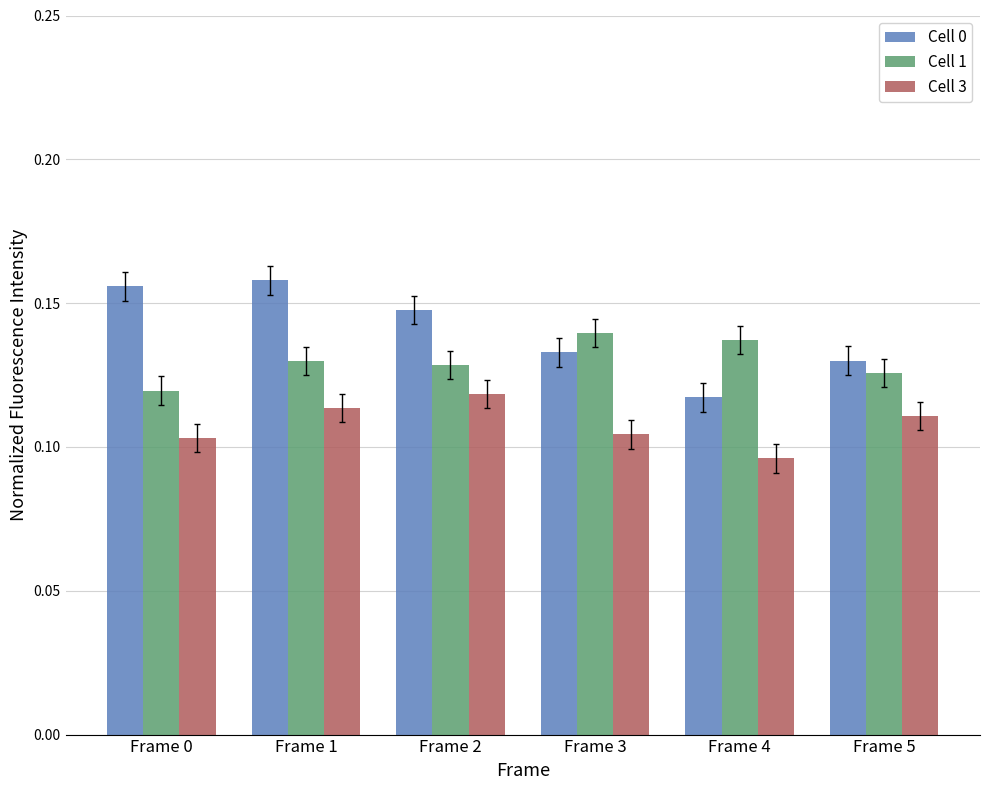

Which series changed the most between Frame 2 and Frame 5?

Cell 0